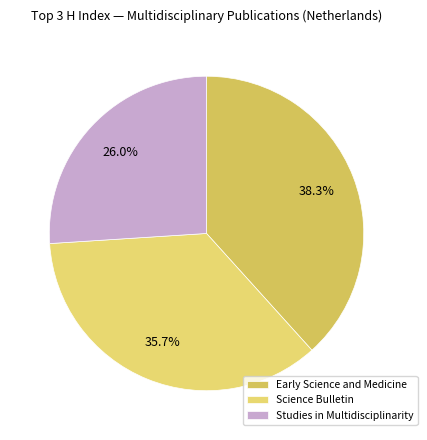

How much of the chart is everything except Studies in Multidisciplinarity?

74.0%